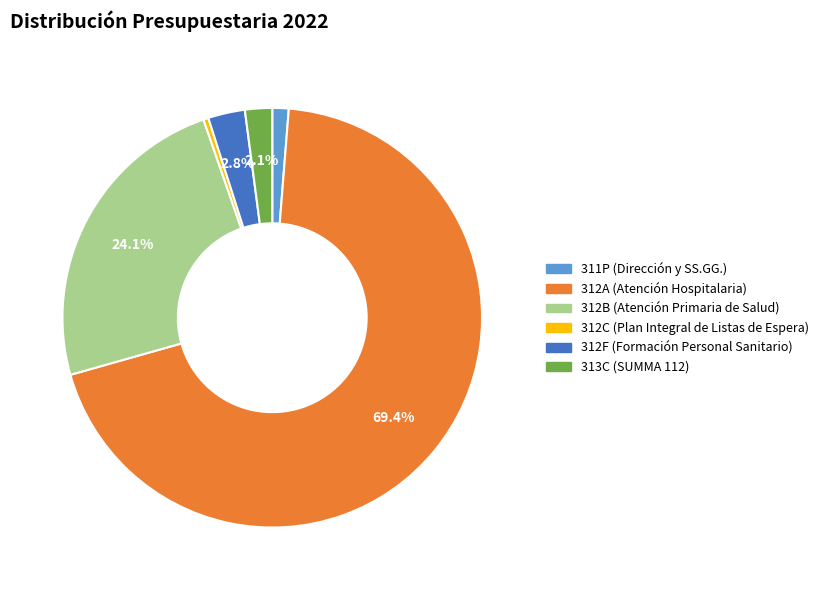

What portion of the pie excludes 312F (Formación Personal Sanitario)?

97.2%